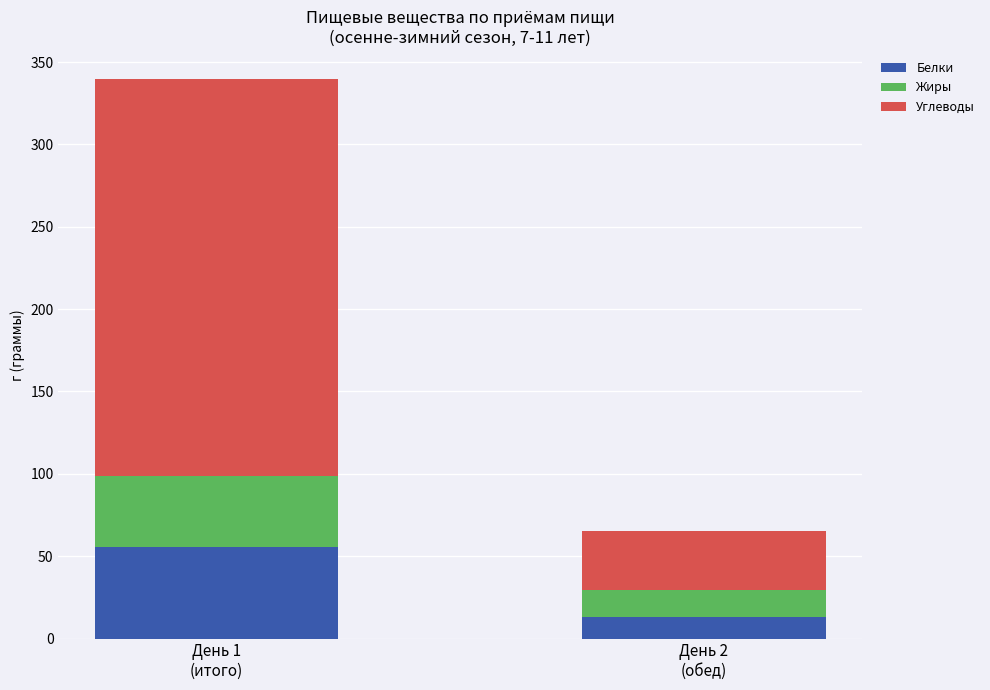

Count the number of categories in the chart.

2